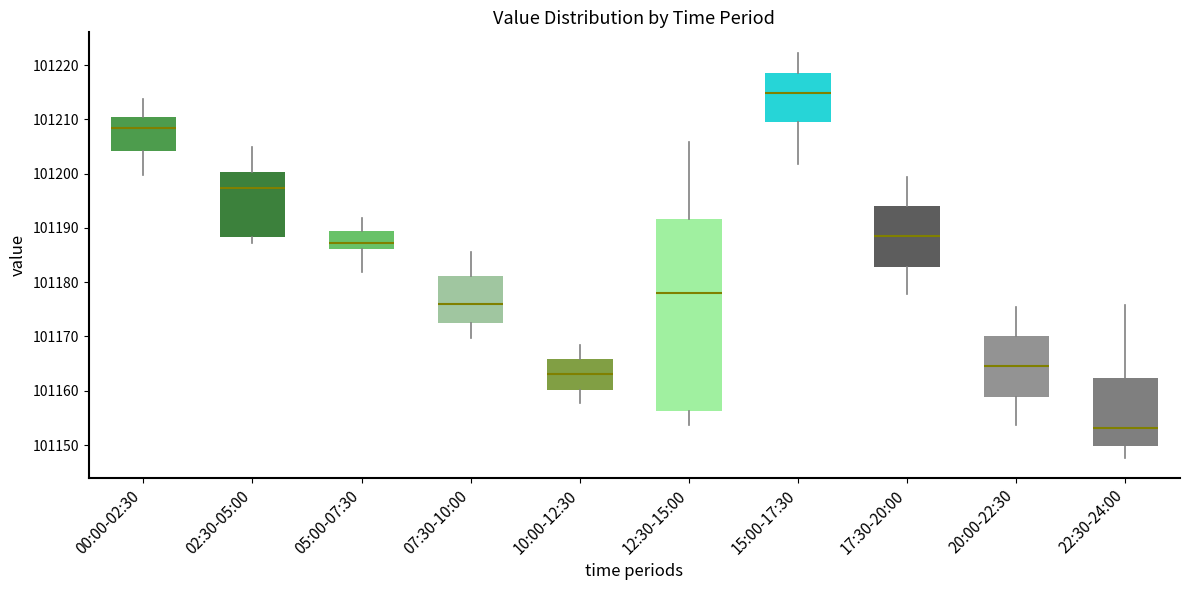

Which box's median line is the lowest?

22:30-24:00